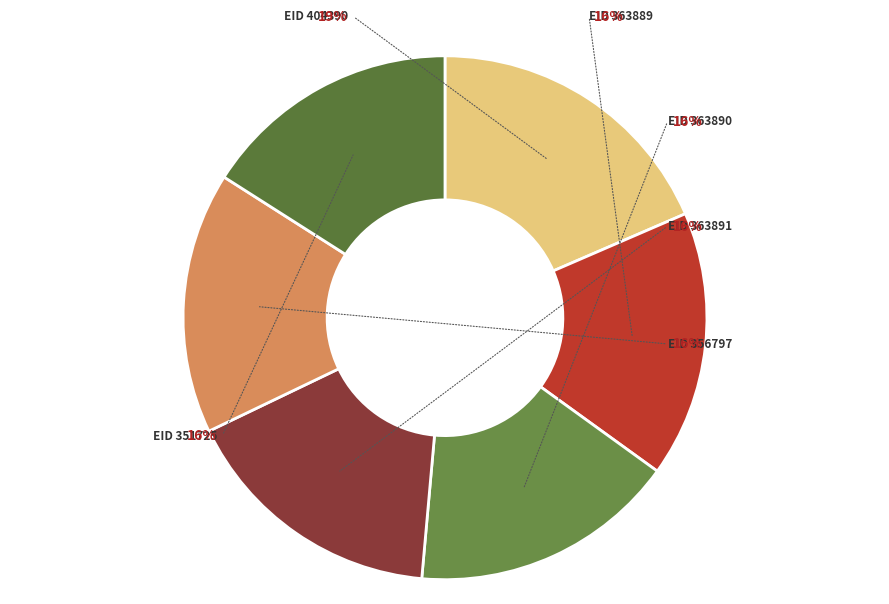

Is the sum of 363889 and 363890 greater than half?

No